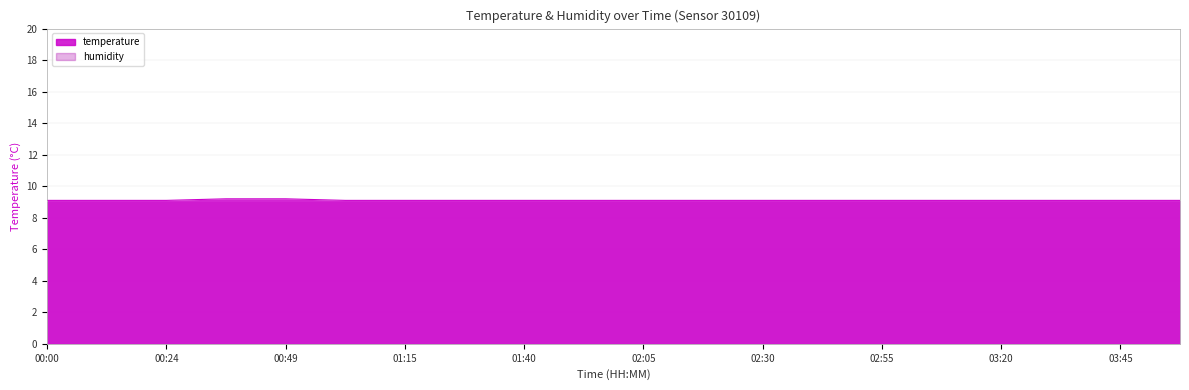

The chart shows a value of 9.1 at 00:00. True or false?

True